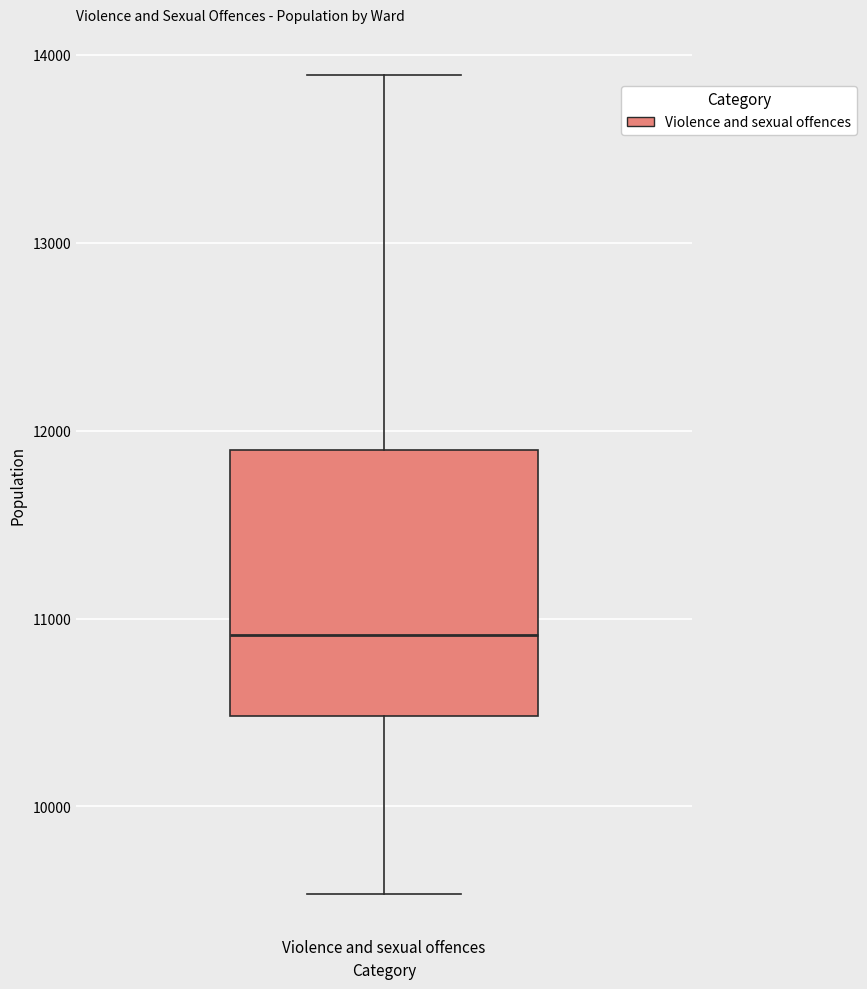

Where is the lower edge of the box for Violence and sexual offences on the y-axis? The values are not printed on the chart, so give them approximately, as read against the axis.

10500